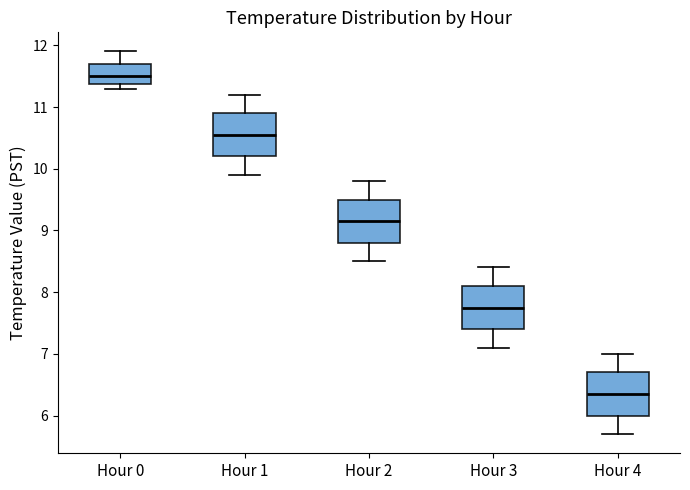

Where does the median line of the box for Hour 0 sit on the y-axis? The values are not printed on the chart, so give them approximately, as read against the axis.

11.5